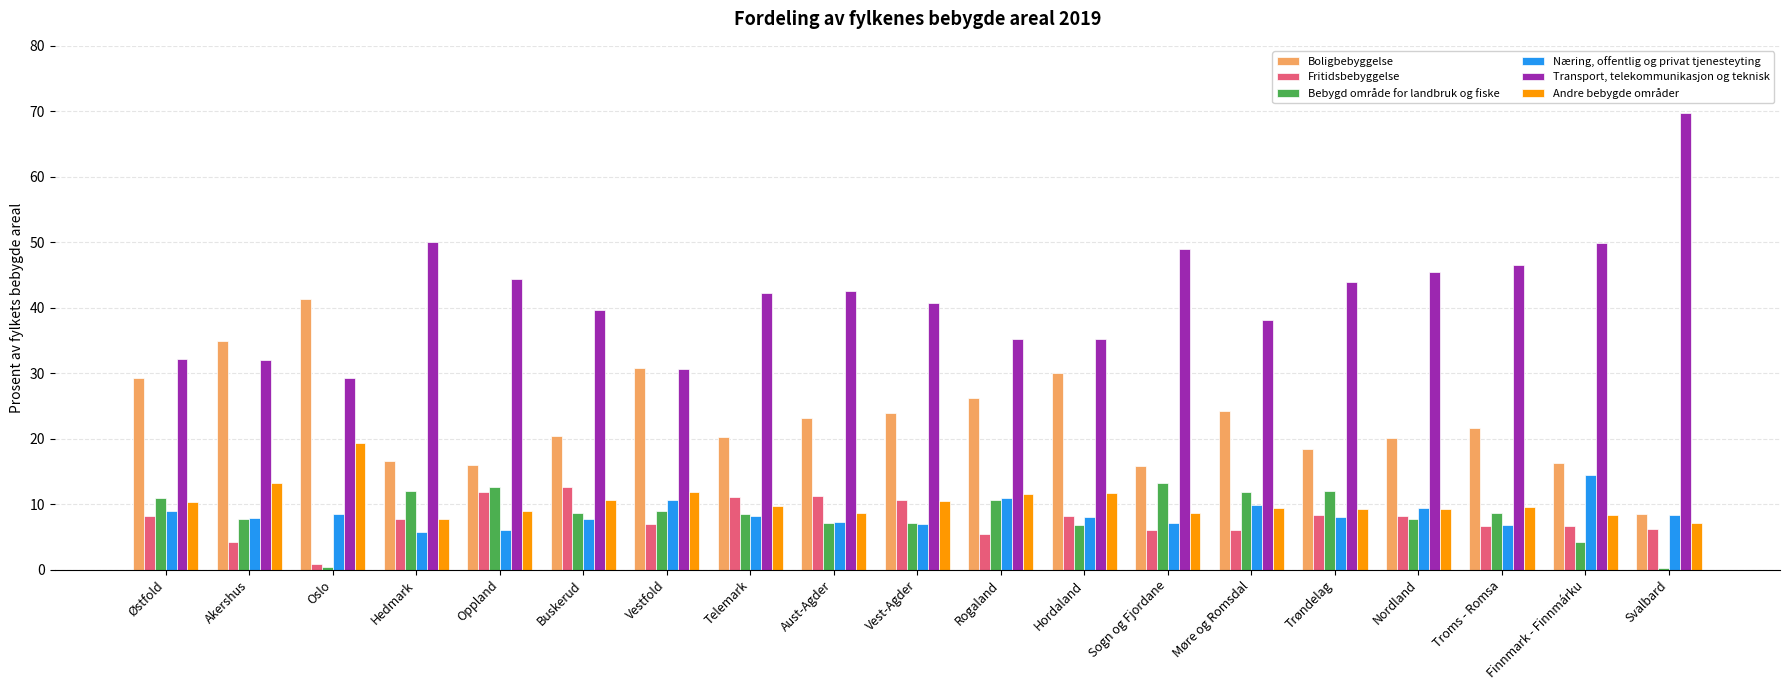

What is the sum of the Transport, telekommunikasjon og teknisk values at Vestfold and Møre og Romsdal?

68.8